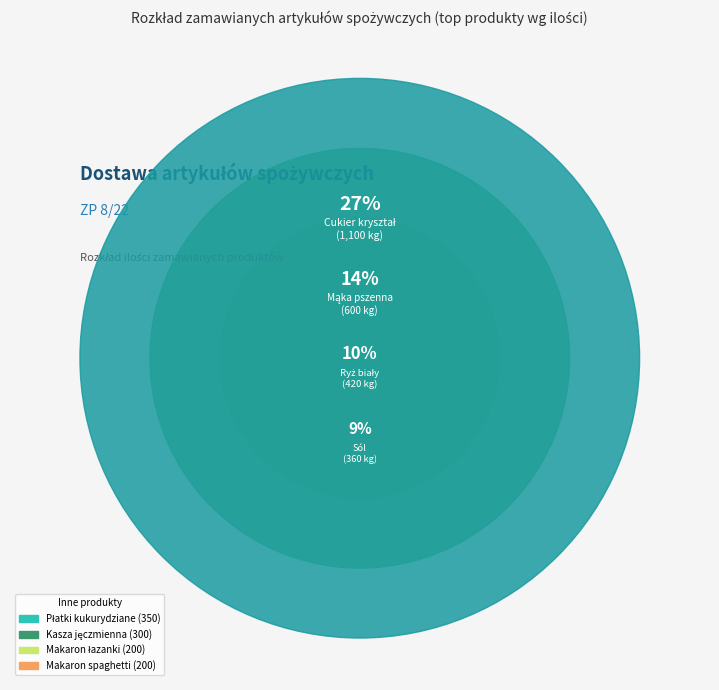

True or false: Cukier kryształ accounts for 36% of the total.

False